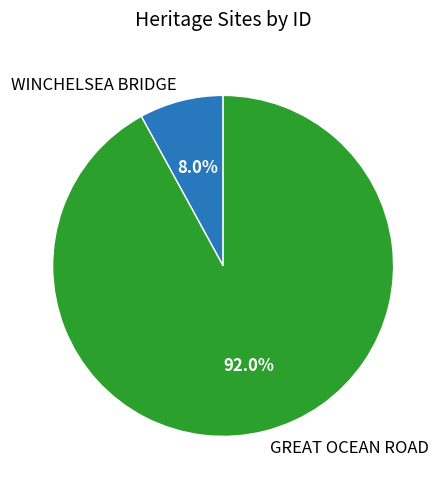

What percentage is NOT represented by GREAT OCEAN ROAD?

8.0%